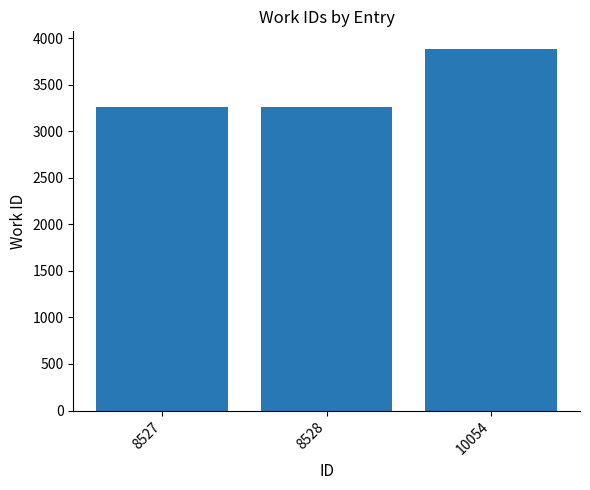

What is the change in value from 8527 to 10054?

+614